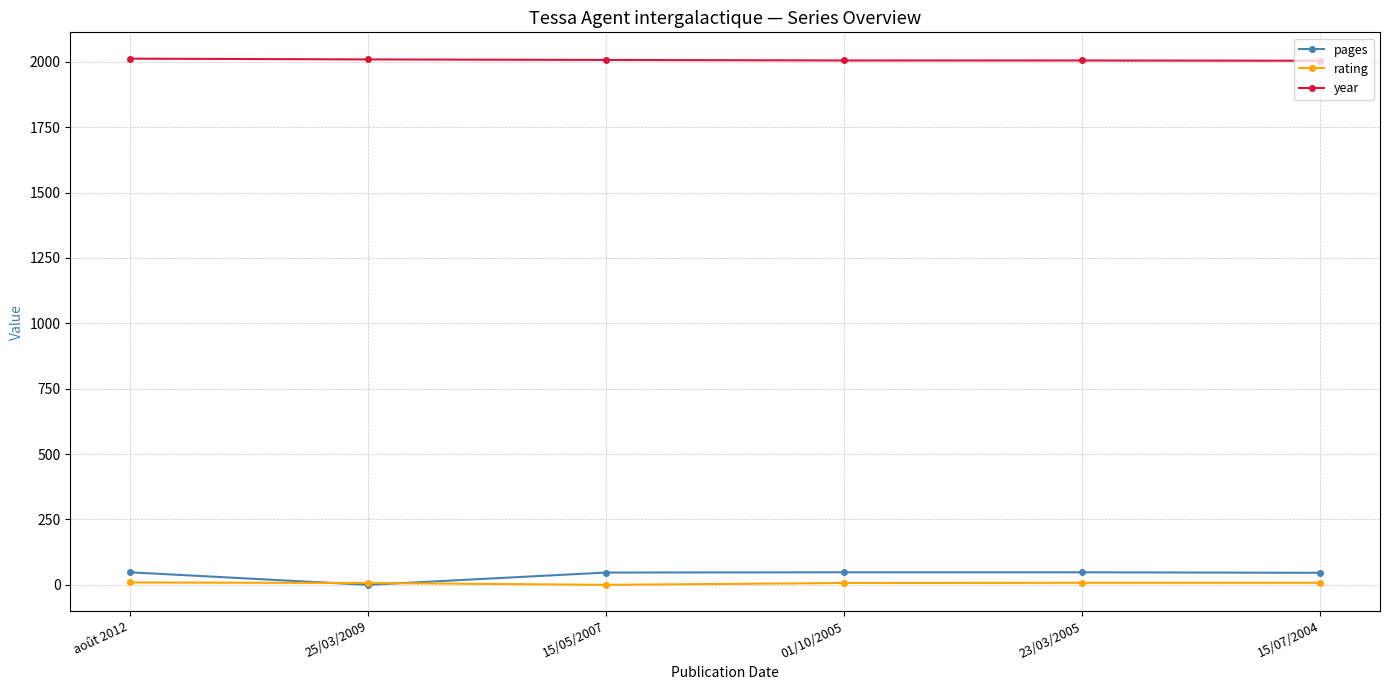

What is the label of the 6th point from the left?

15/07/2004